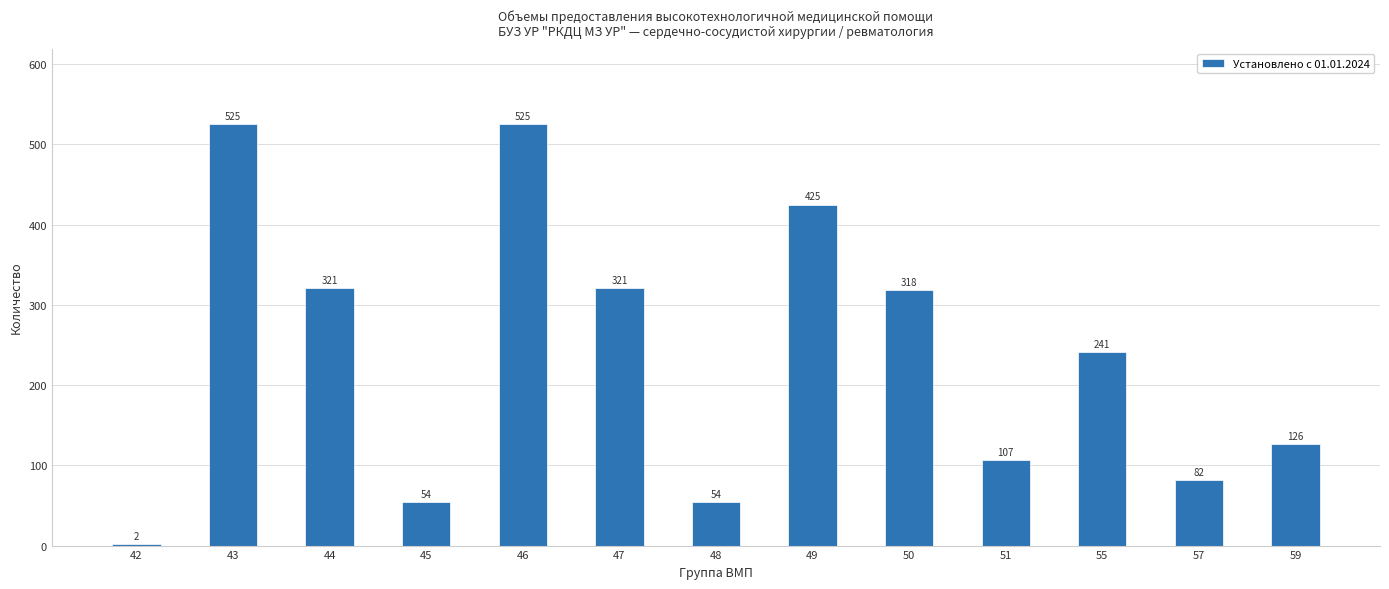

Reading left to right, list all the values displayed in this chart.

2	525	321	54	525	321	54	425	318	107	241	82	126